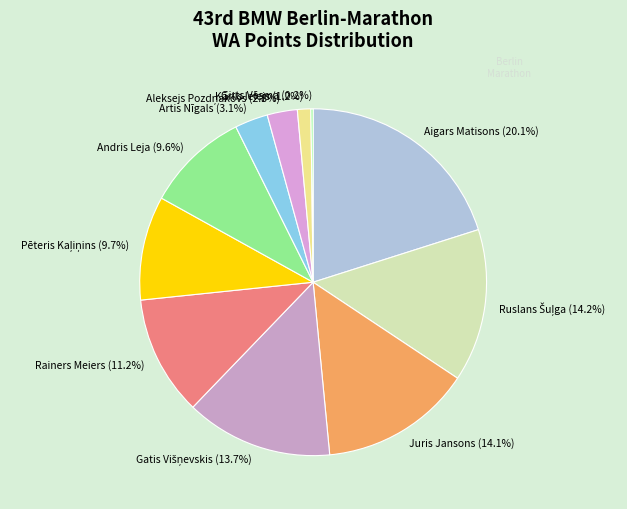

Which category has the biggest portion of the pie?

Aigars Matisons